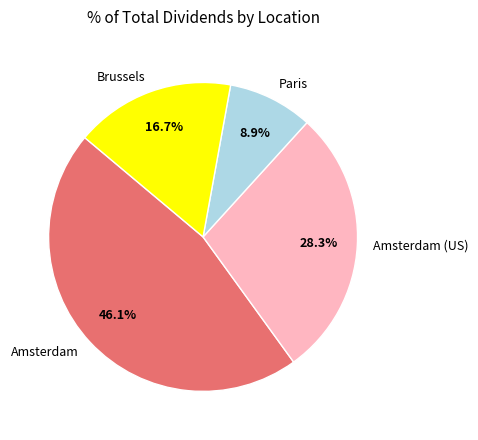

How many slices are in this pie chart?

4